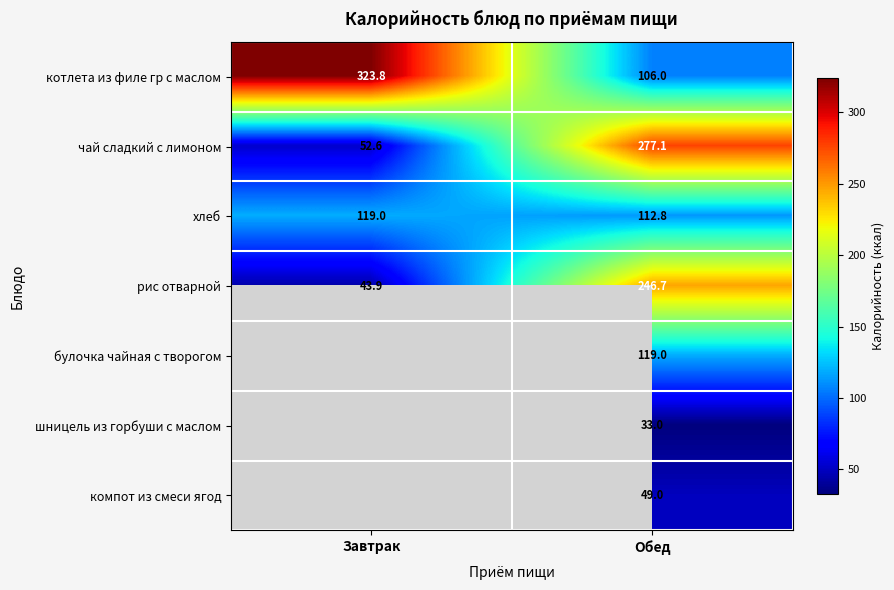

What is the difference between the highest and lowest values at Обед?

244.1